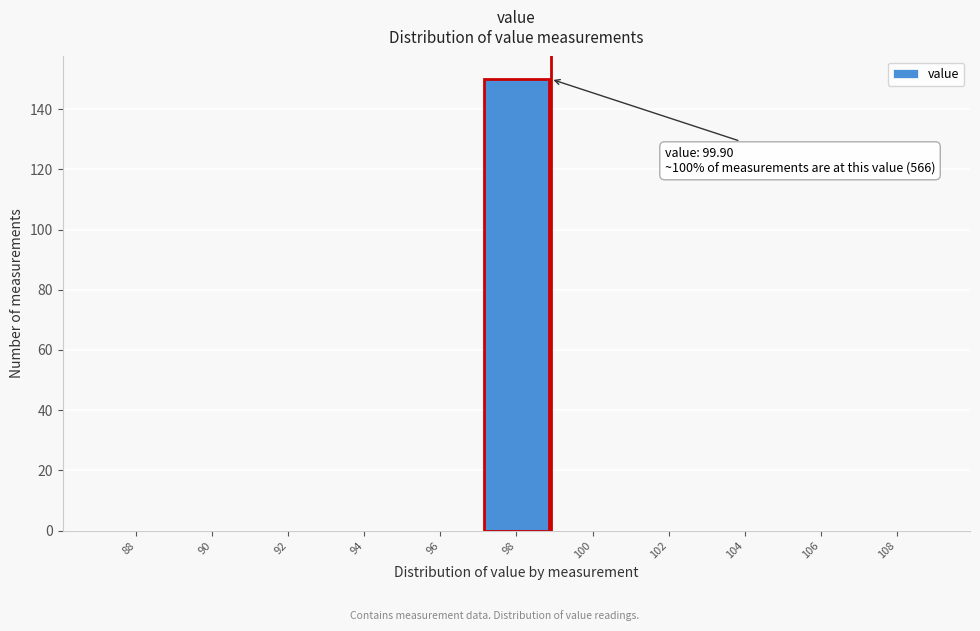

Reading left to right, extract all data points from this chart.

88=0	90=0	92=0	94=0	96=0	98=150	100=0	102=0	104=0	106=0	108=0